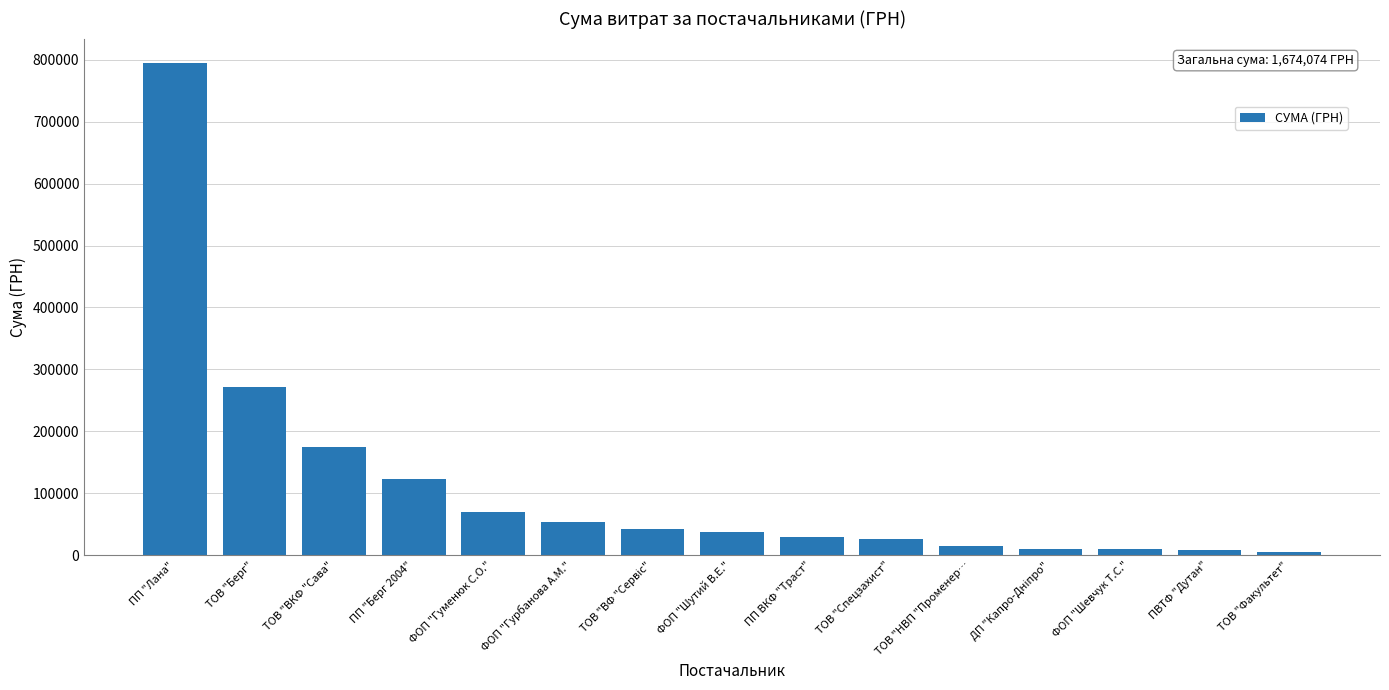

At which label is the value closest to 400181?

ТОВ "Берг"